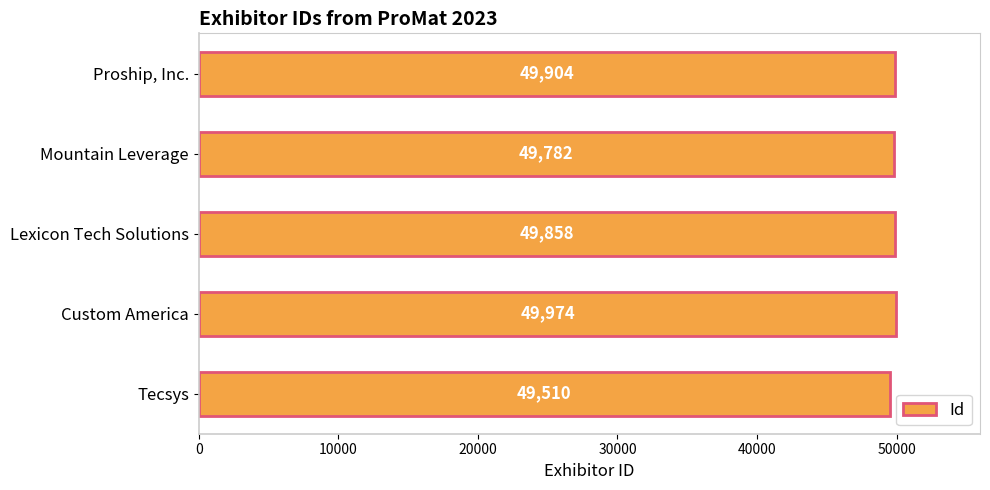

How many data points are less than 49858?

2